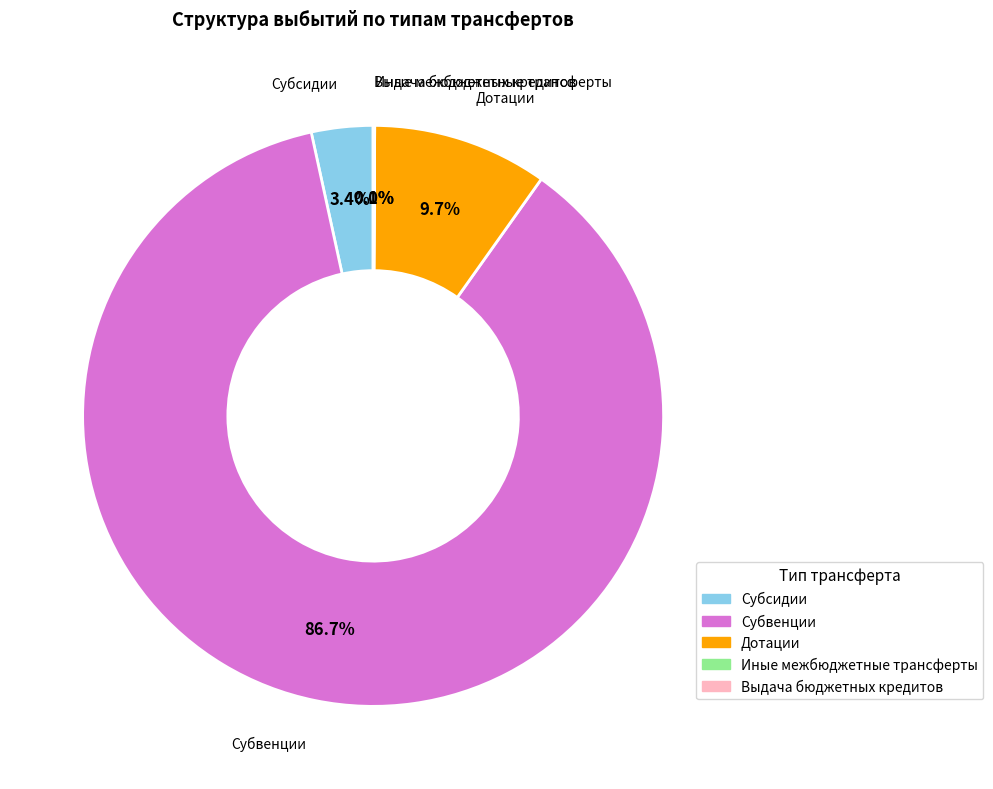

What percentage is NOT represented by Дотации?

90.3%